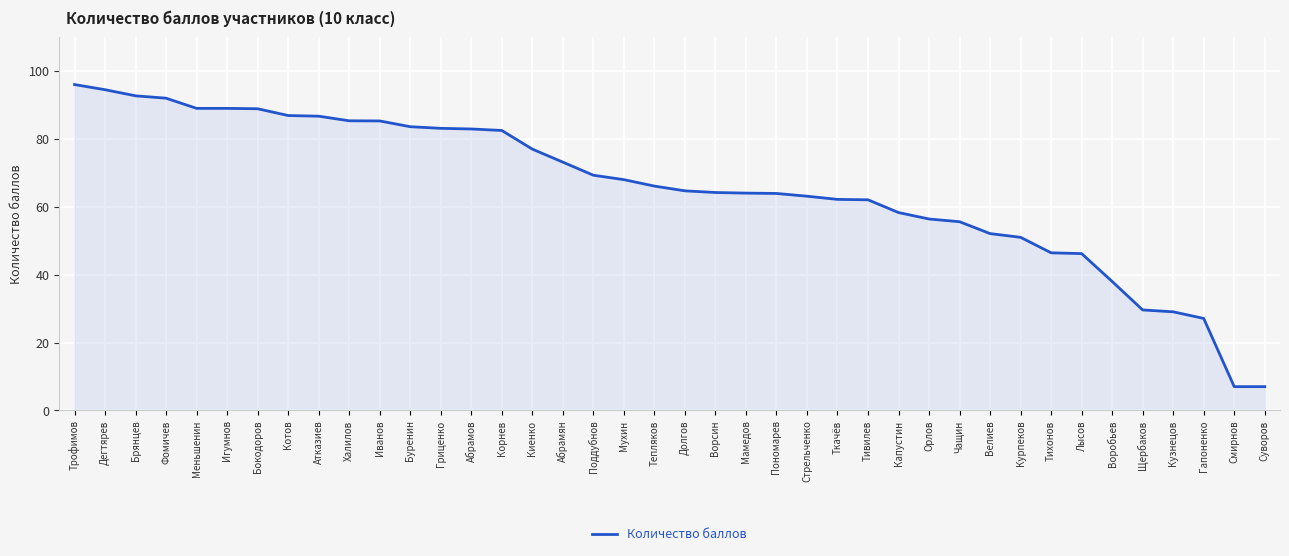

Read the value at Чащин.

55.6